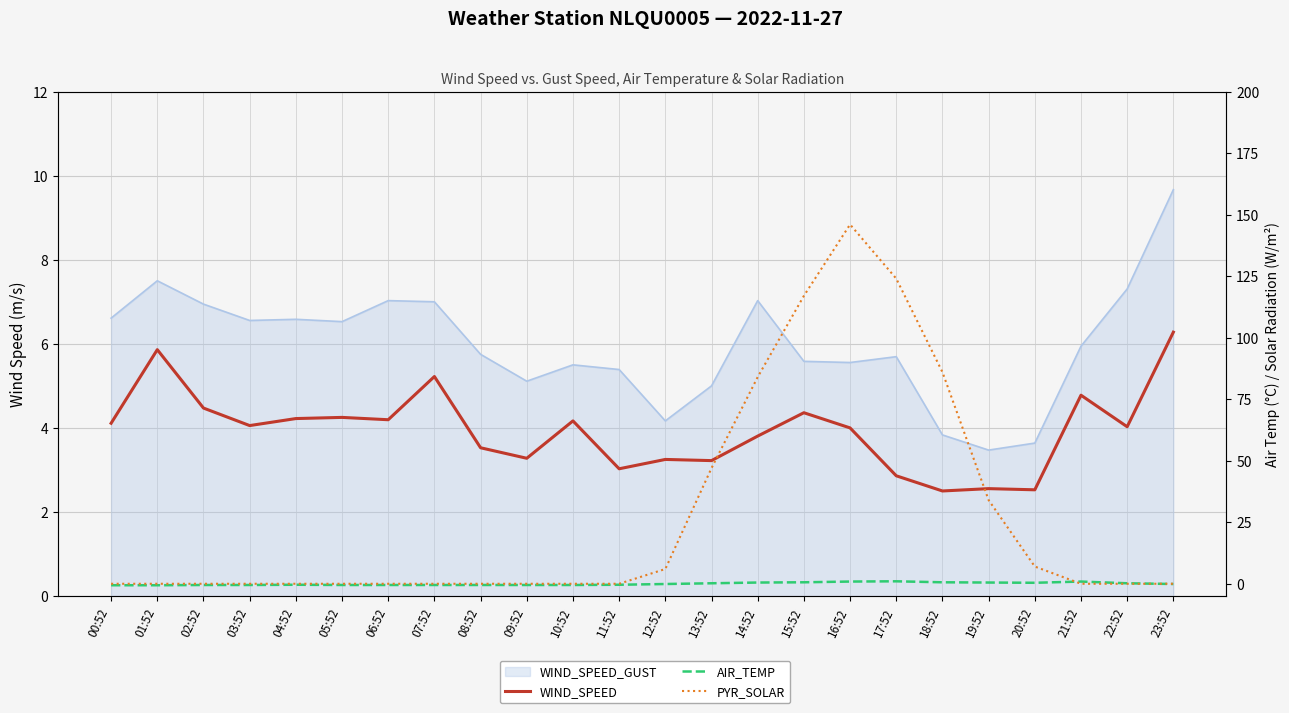

Is the value of AIR_TEMP at 04:52 greater than the value of WIND_SPEED at 20:52?

No